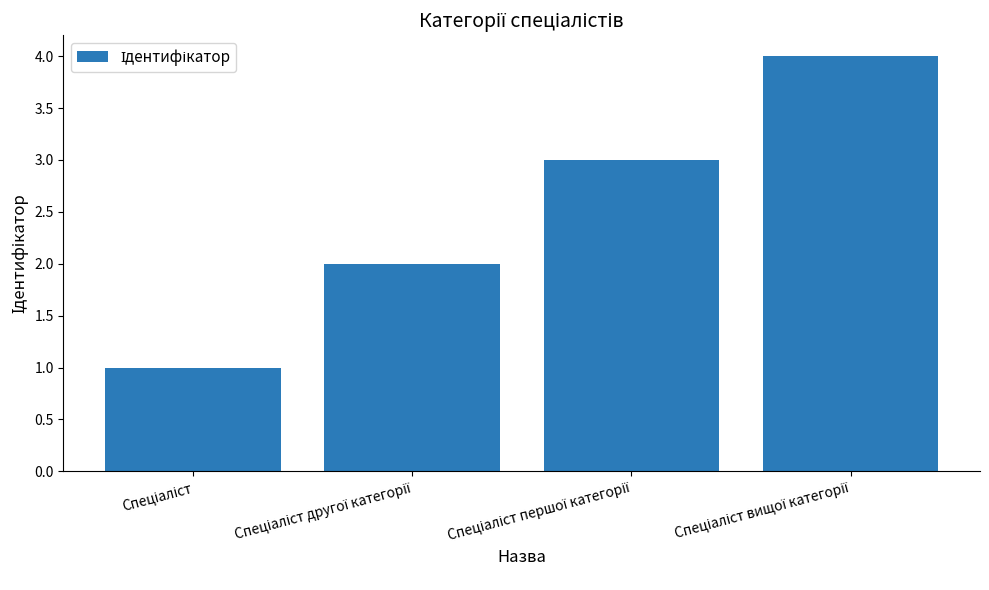

How many values are between 2 and 4?

3